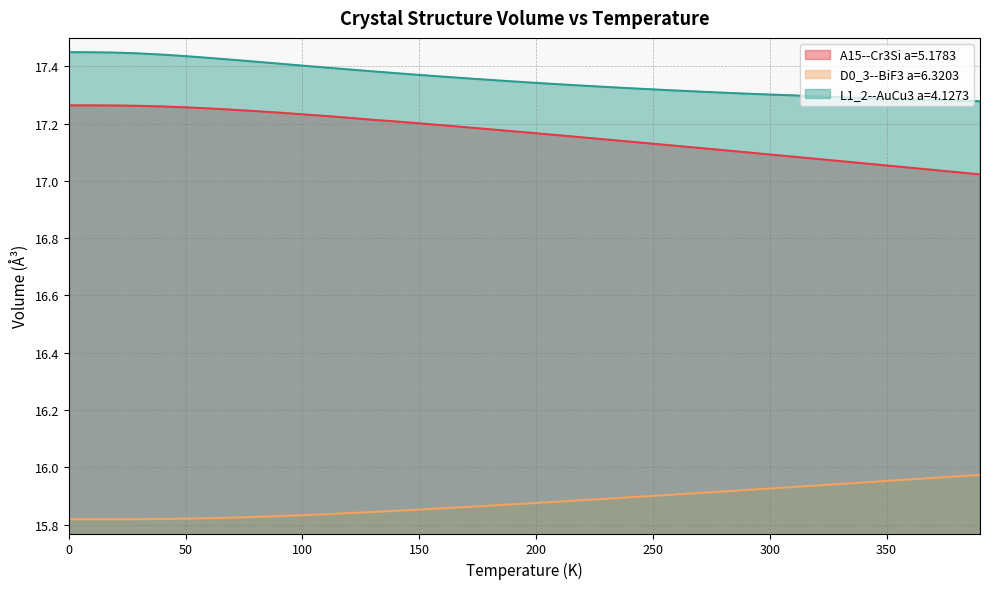

Count the number of categories in the chart.

40